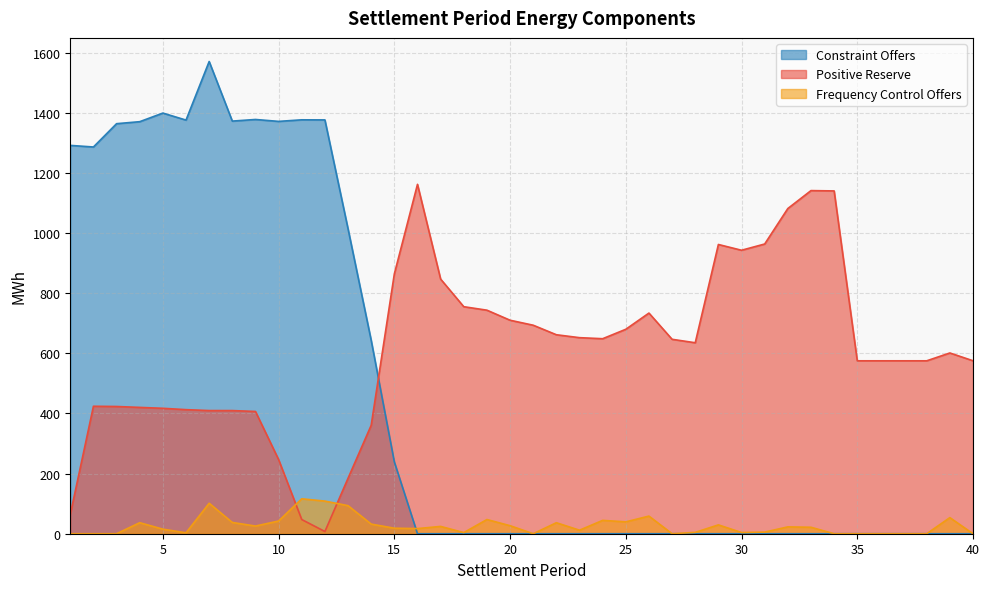

Reading right to left, list all the values displayed in this chart.

Positive Reserve: 40=575.2	39=601.1	38=575.0	37=575.0	36=575.0	35=575.0	34=1139.9	33=1141.0	32=1081.4	31=963.4	30=942.6	29=961.8	28=635.0	27=646.5	26=733.8	25=679.9	24=648.5	23=652.0	22=661.7	21=693.3	20=709.9	19=743.3	18=754.9	17=846.7	16=1161.8	15=863.9	14=360.6	13=184.4	12=7.3	11=47.1	10=246.6	9=406.6	8=409.5	7=409.6	6=412.6	5=417.1	4=420.1	3=423.1	2=423.9	1=64.1
Frequency Control Offers: 40=0.0	39=53.5	38=0.0	37=0.0	36=0.0	35=0.0	34=0.0	33=21.5	32=22.8	31=5.4	30=4.0	29=29.4	28=4.5	27=0.0	26=58.6	25=39.5	24=44.4	23=11.7	22=36.6	21=0.0	20=26.7	19=47.2	18=3.8	17=24.3	16=17.1	15=18.3	14=32.0	13=93.3	12=108.5	11=116.1	10=42.3	9=25.5	8=37.5	7=101.3	6=3.1	5=15.2	4=36.7	3=0.0	2=0.0	1=0.0
Constraint Offers: 40=0.0	39=0.0	38=0.0	37=0.0	36=0.0	35=0.0	34=0.0	33=0.0	32=0.0	31=0.0	30=0.0	29=0.0	28=0.0	27=0.0	26=0.0	25=0.0	24=0.0	23=0.0	22=0.0	21=0.0	20=0.0	19=0.0	18=0.0	17=0.0	16=0.0	15=238.8	14=643.1	13=1013.8	12=1376.1	11=1376.4	10=1371.1	9=1377.5	8=1372.1	7=1570.3	6=1375.4	5=1398.8	4=1370.2	3=1363.5	2=1286.0	1=1291.3